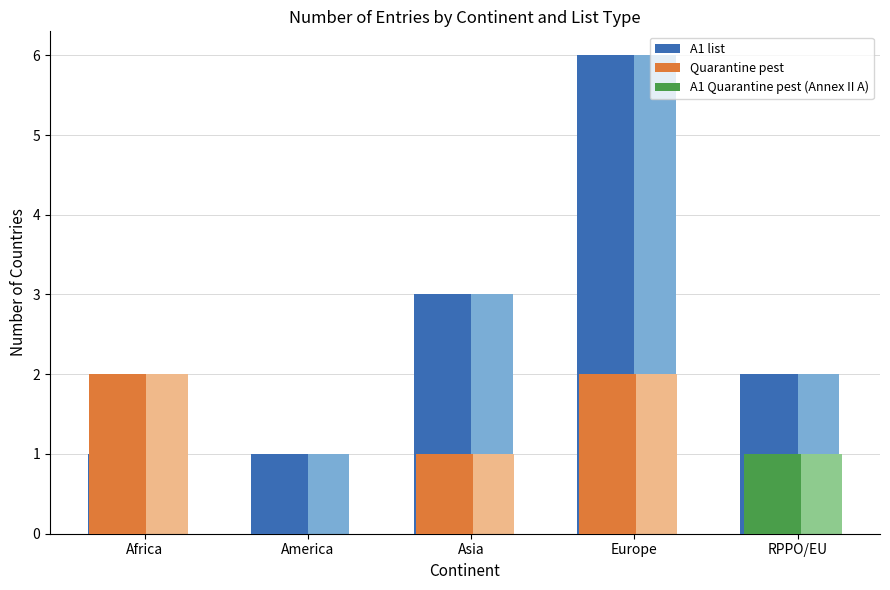

Rank the categories by A1 Quarantine pest (Annex II A) value from lowest to highest.

Africa, America, Asia, Europe, RPPO/EU